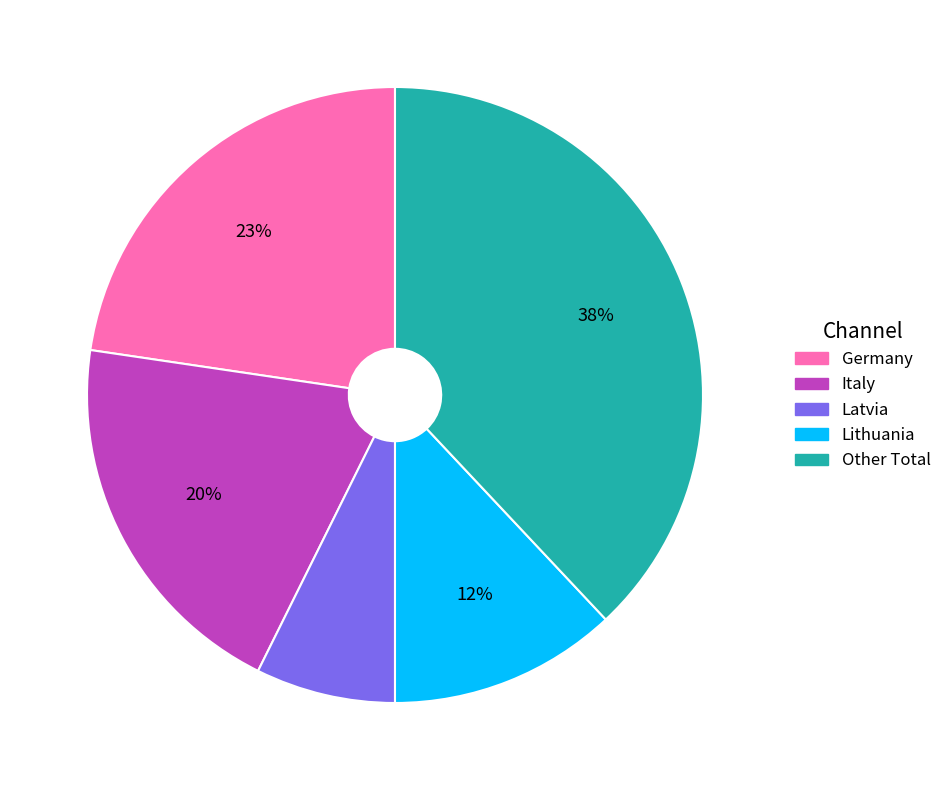

What is the largest slice in the pie chart?

Other Total